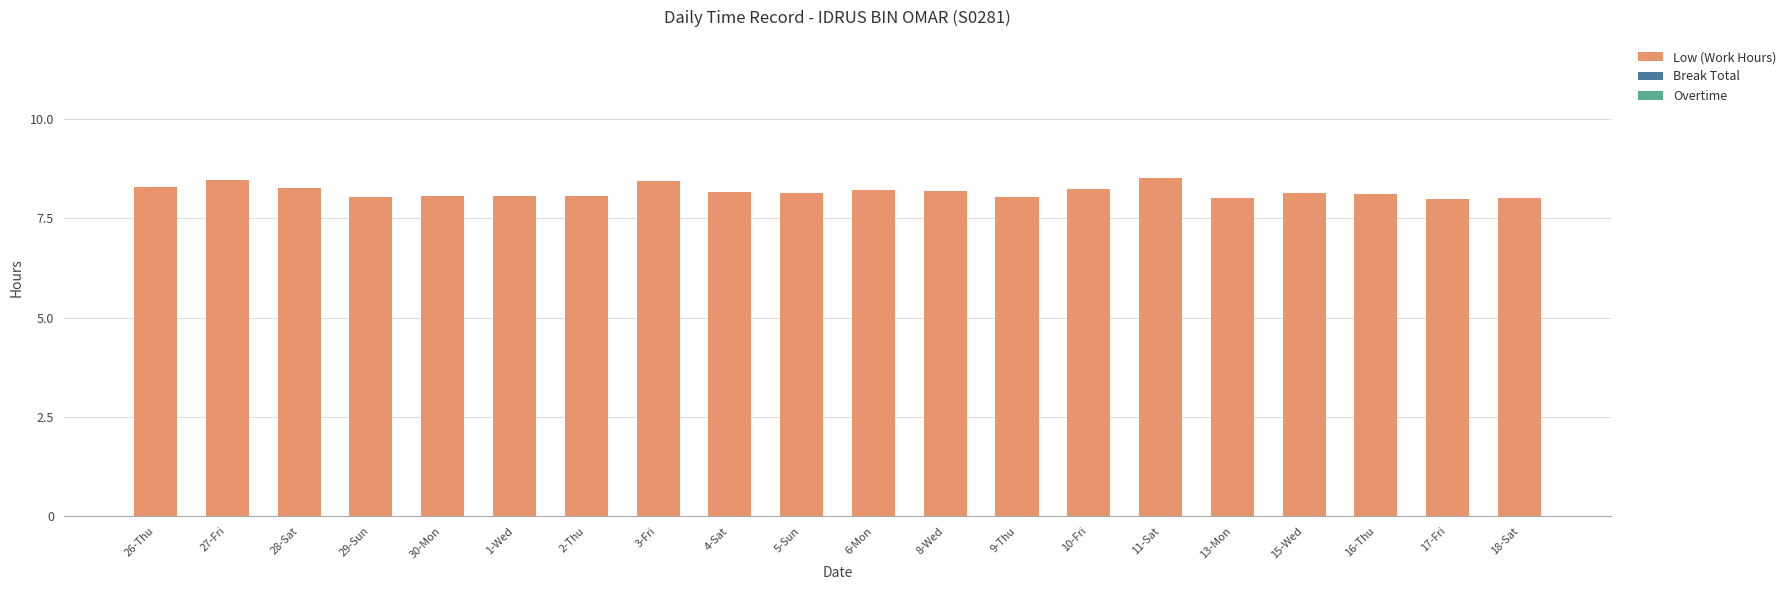

What is the label of the 19th bar from the left?

17-Fri